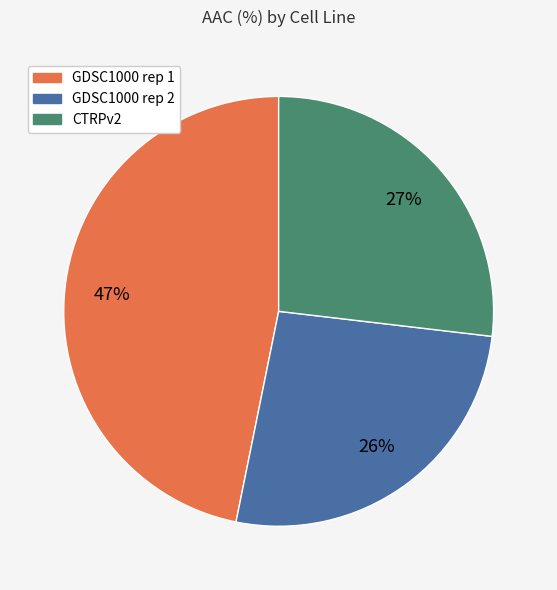

To the nearest percent, what portion does CTRPv2 represent?

27%